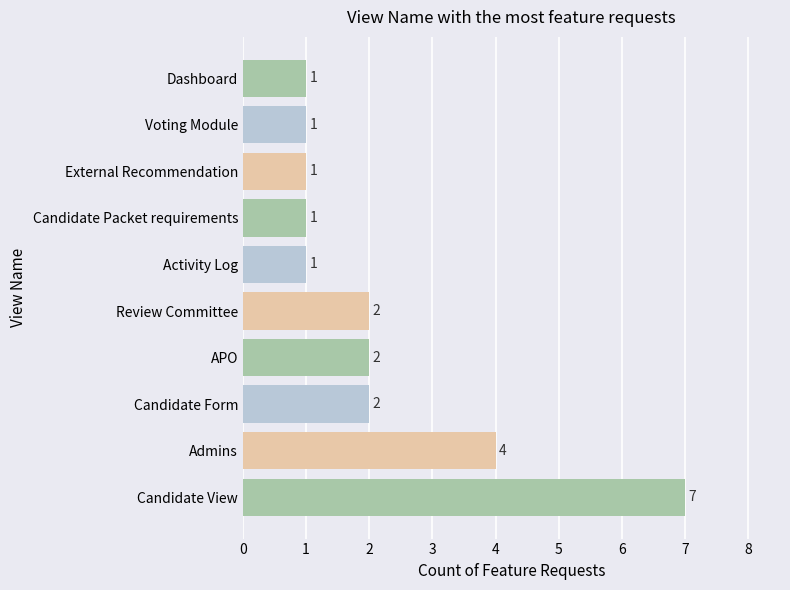

What is the ratio of the value at External Recommendation to the value at Candidate Packet requirements?

1.0